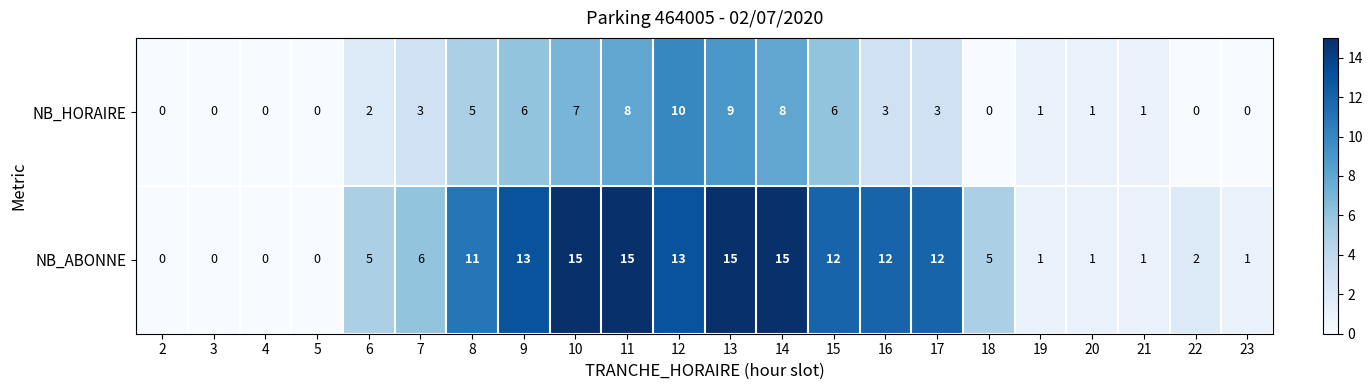

The NB_HORAIRE series shows 4 at 16. True or false?

False